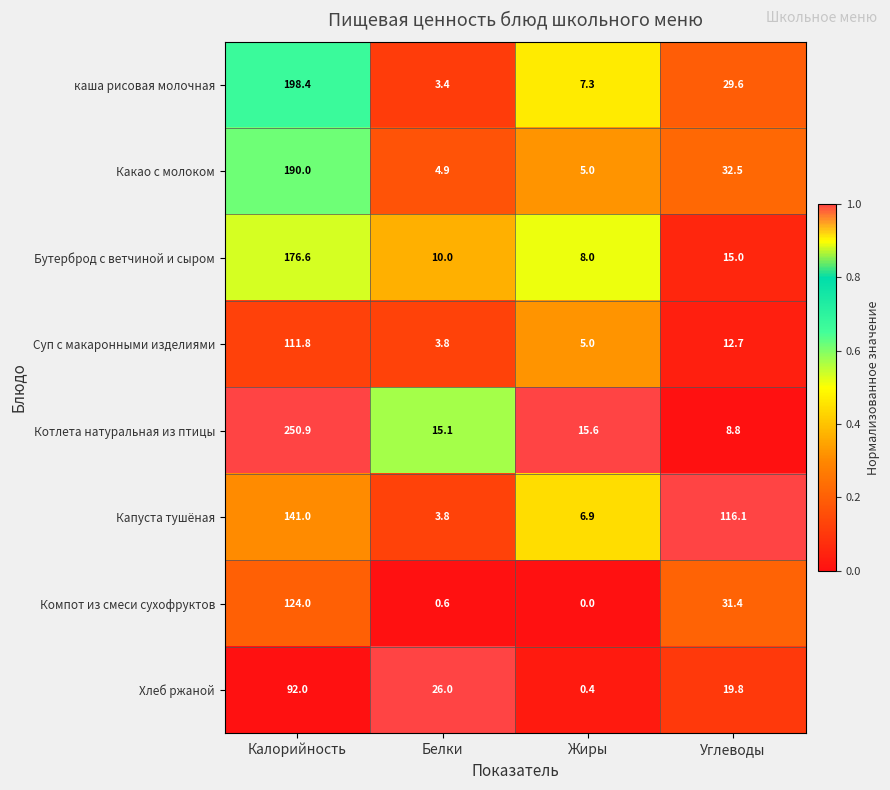

What is the total value across all series at Углеводы?

265.9